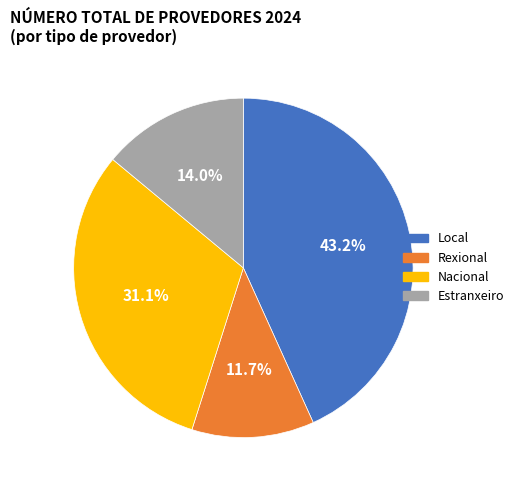

To the nearest percent, what is the difference between the Nacional and Estranxeiro slice percentages?

17%